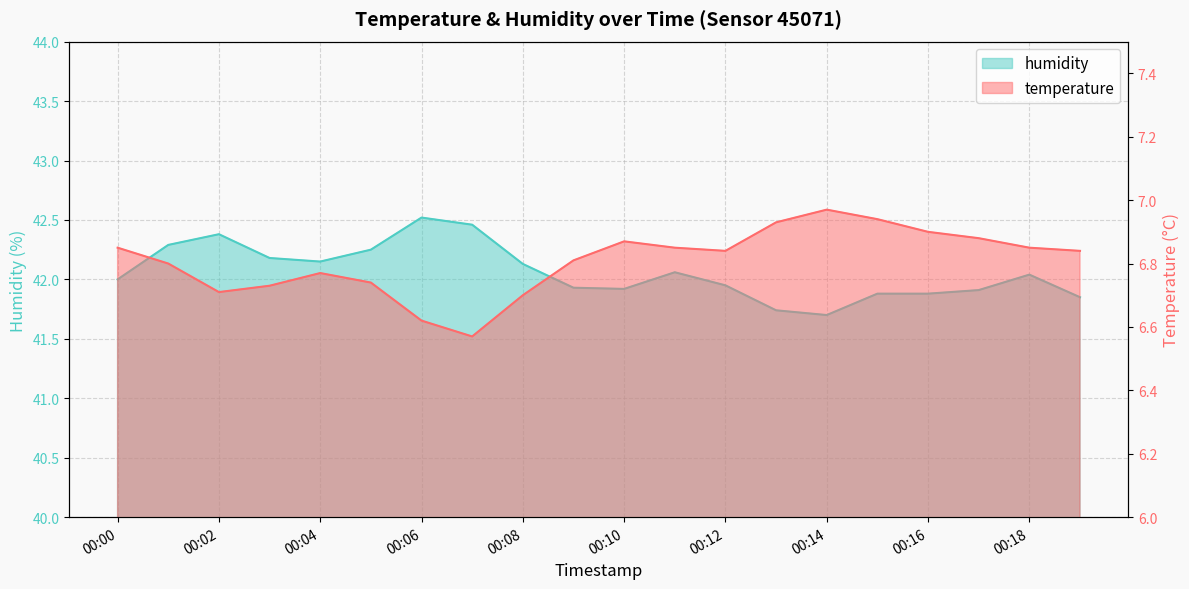

At which category is the sum across all series the highest?

00:06